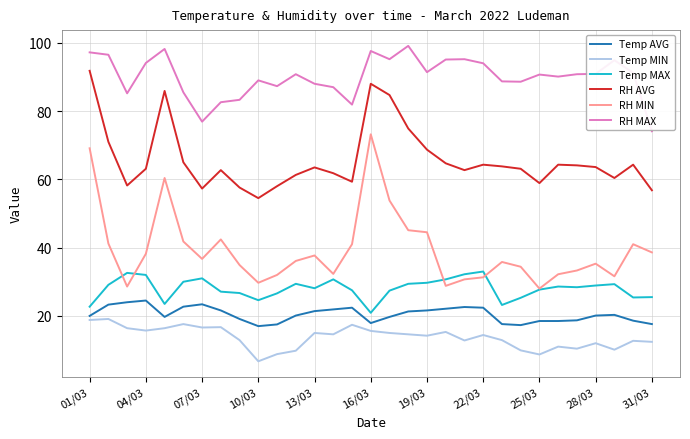

Rank the series by their maximum value, from lowest to highest.

Temp MIN, Temp AVG, Temp MAX, RH MIN, RH AVG, RH MAX